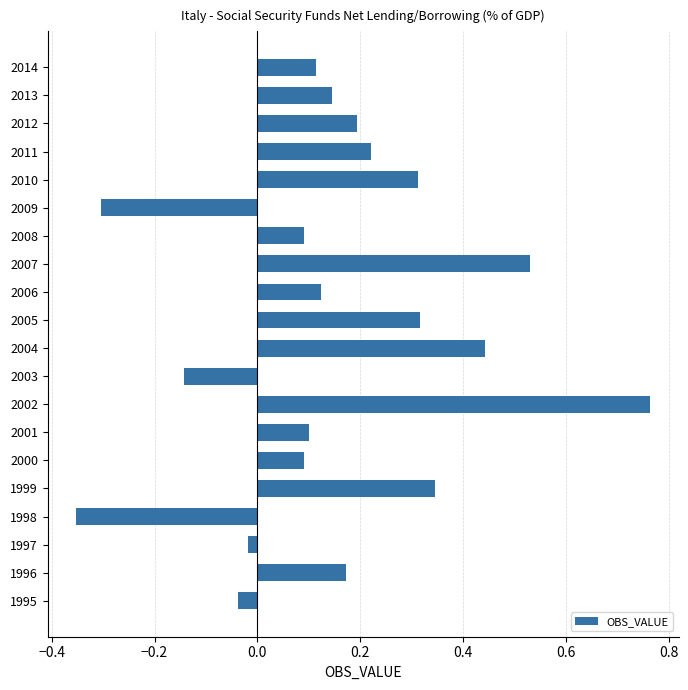

Between 1996 and 1998, which is larger?

1996